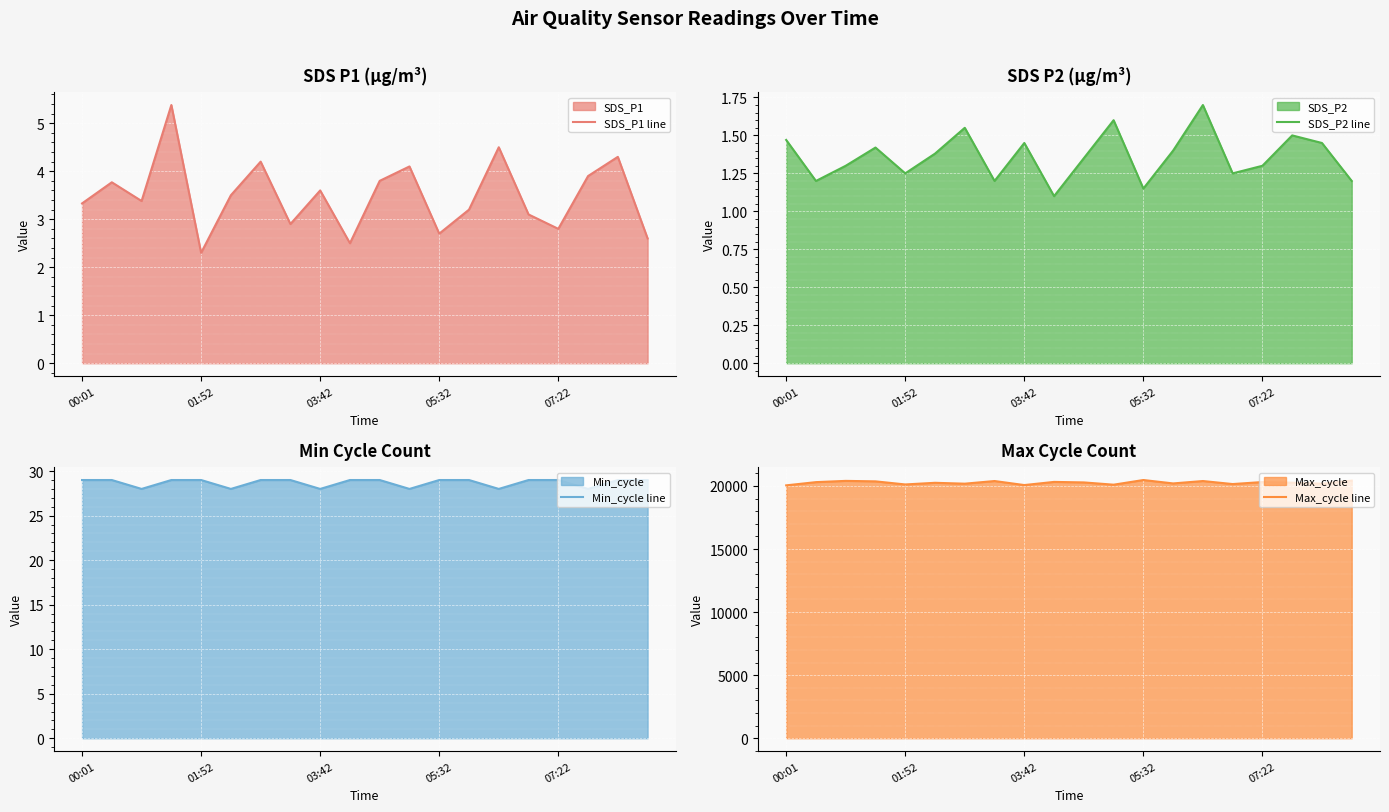

Is it true that SDS_P1 line equals 1.0 at 00:01?

False